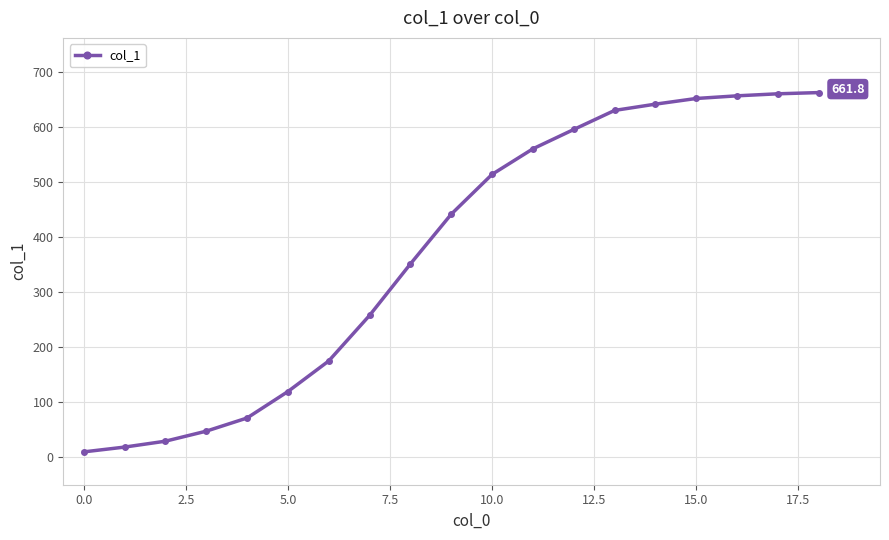

What is the greatest value displayed?

661.8